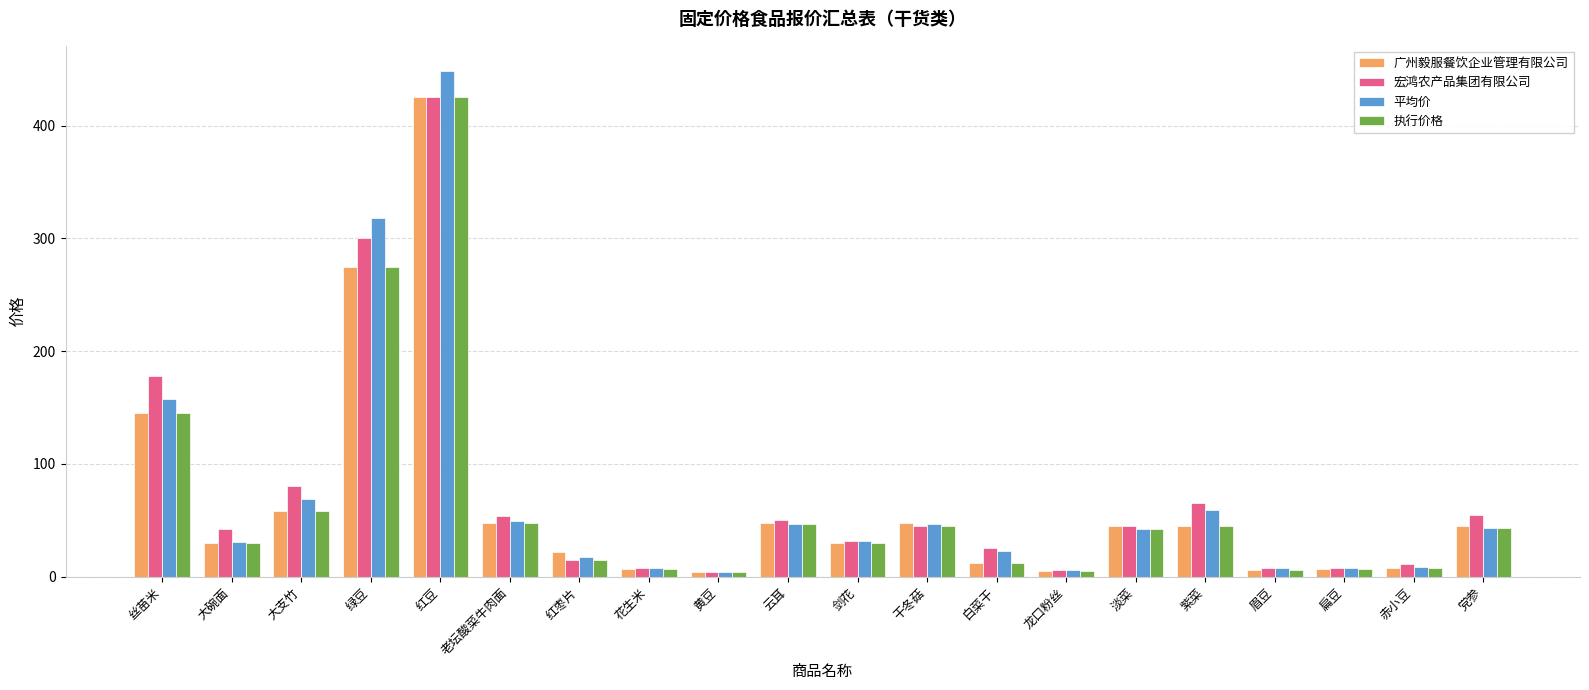

At which category is the sum across all series the highest?

红豆